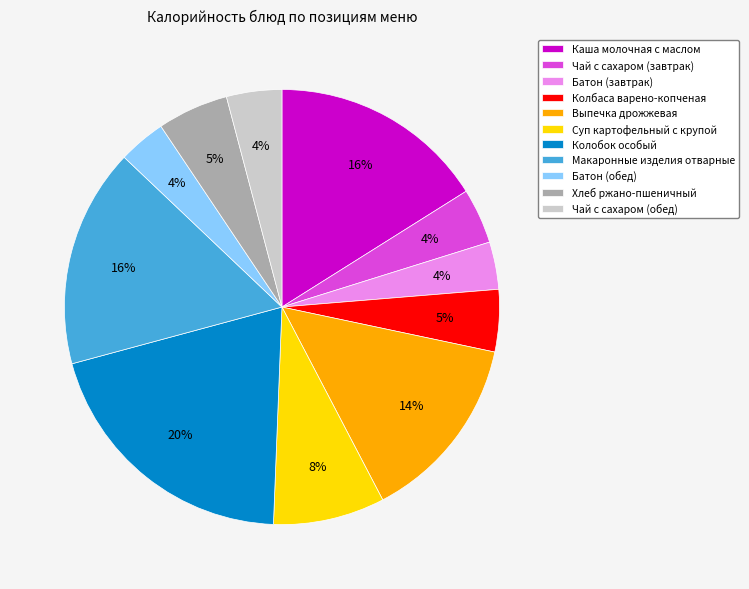

Is Каша молочная с маслом the majority of the pie?

No